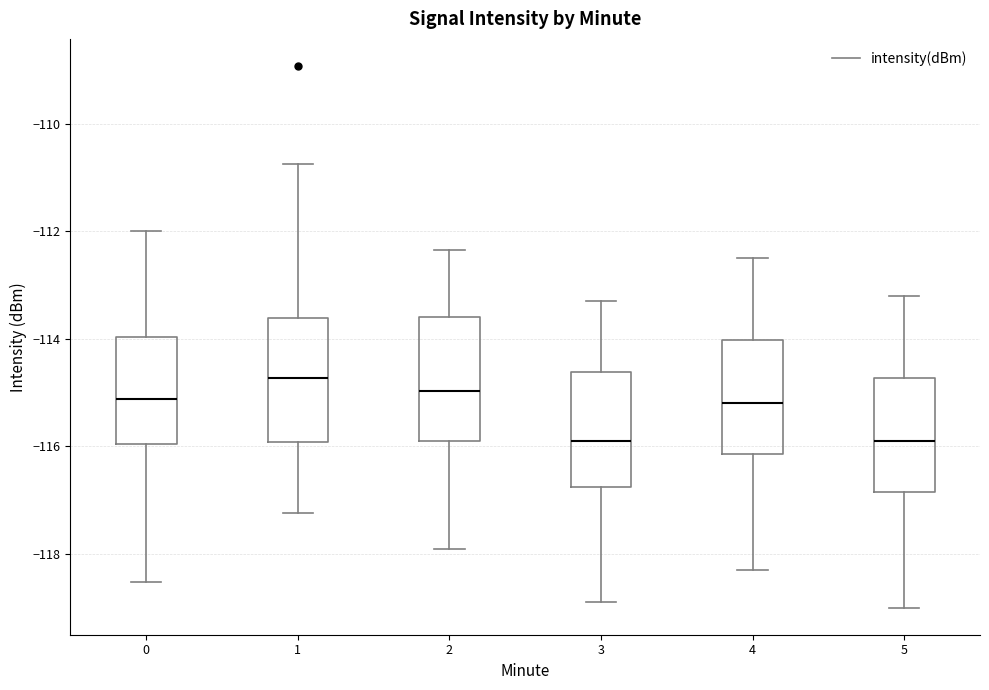

Reading left to right, read every box against the y-axis: the position of its median line, the range the box covers, and the ends of its whiskers. The values are not printed on the chart, so give them approximately, as read against the axis.

0: median -115.2, box -116.0 to -114.0, whiskers -118.6 to -112.0
1: median -114.8, box -116.0 to -113.6, whiskers -117.2 to -110.8
2: median -115.0, box -115.8 to -113.6, whiskers -118.0 to -112.4
3: median -115.8, box -116.8 to -114.6, whiskers -118.8 to -113.2
4: median -115.2, box -116.2 to -114.0, whiskers -118.2 to -112.4
5: median -115.8, box -116.8 to -114.8, whiskers -119.0 to -113.2